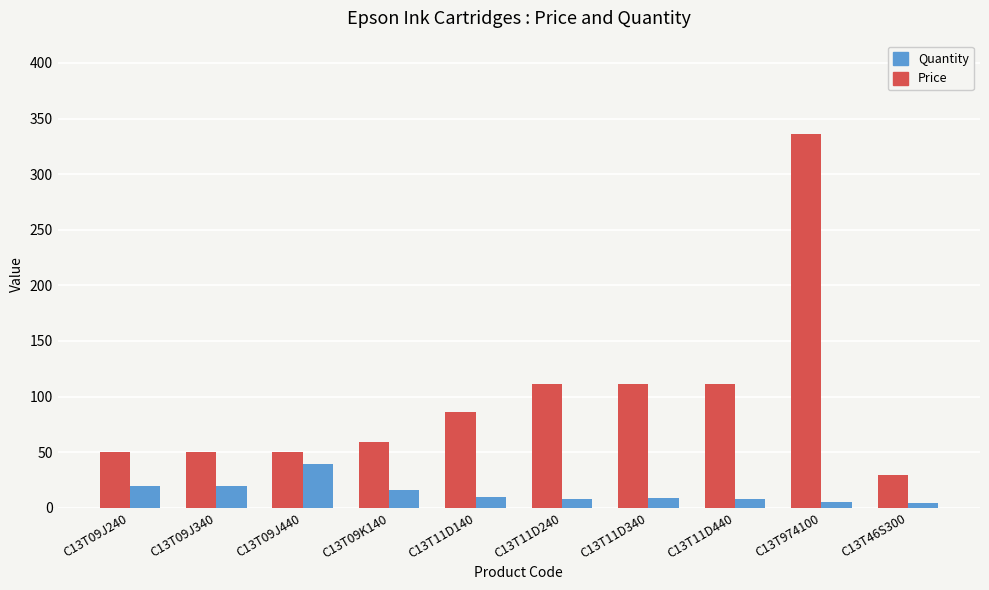

Rank the series by their maximum value, from highest to lowest.

Price, Quantity